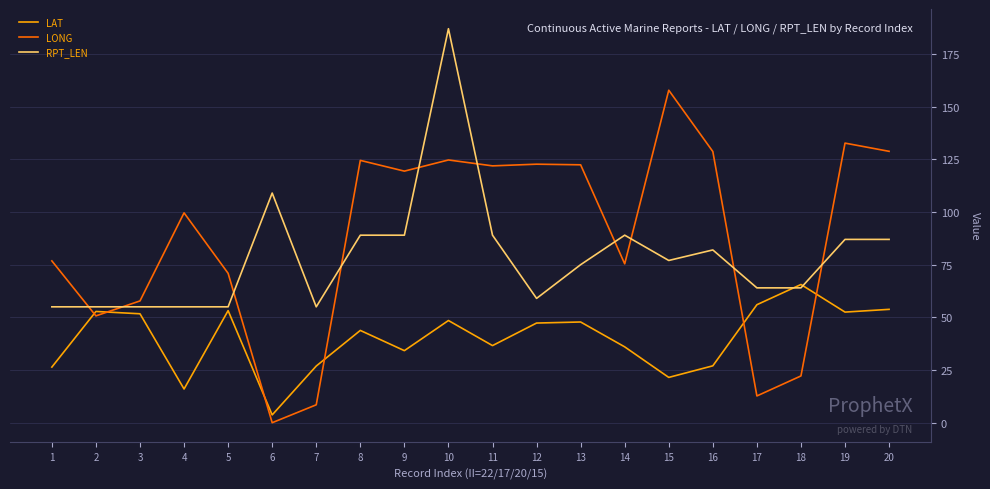

How many values in the LONG series exceed 119?

10